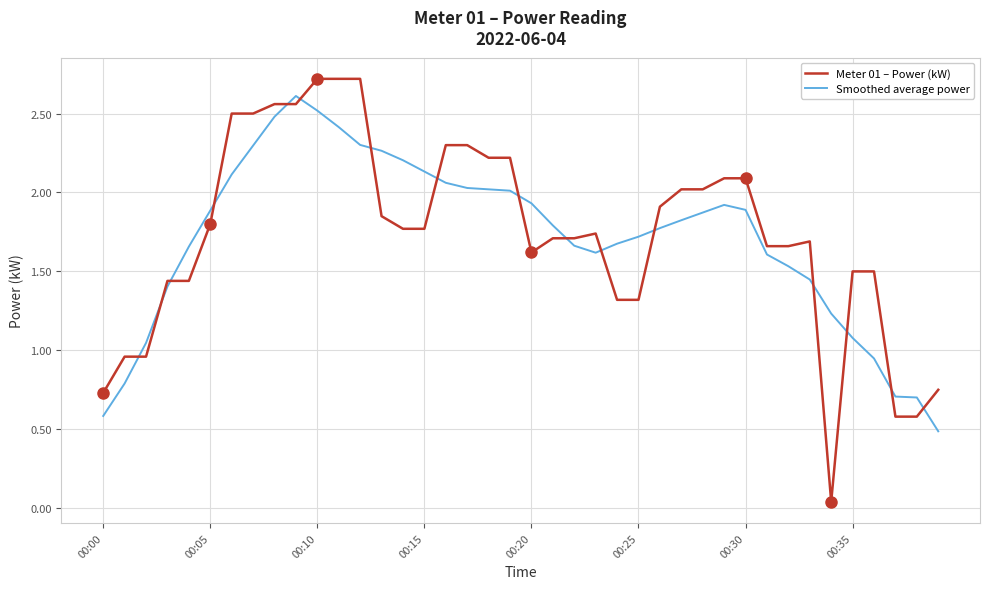

Which series has the widest spread of values?

Meter 01 – Power (kW)